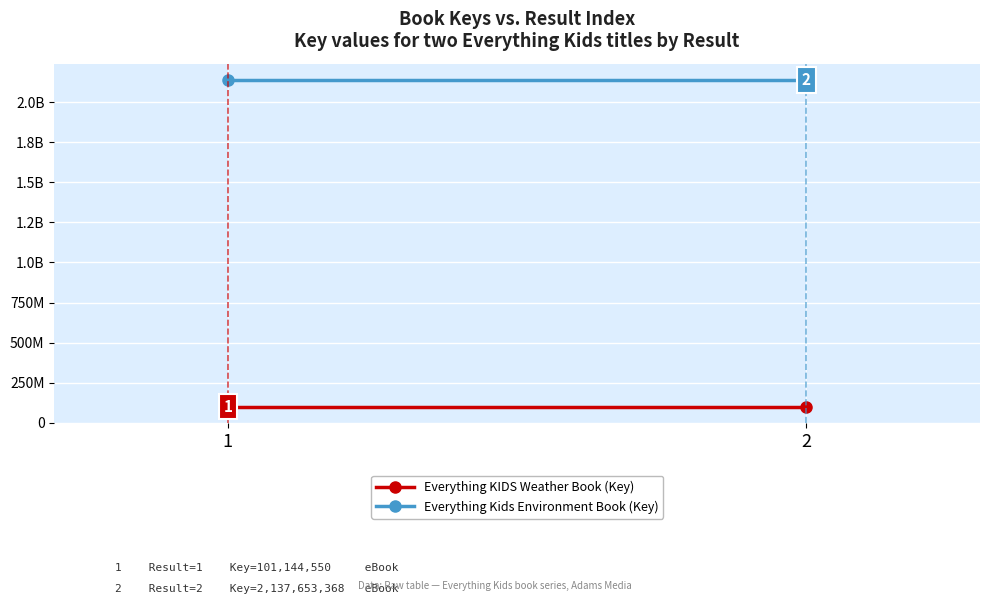

What is the lowest value of the Everything KIDS Weather Book (Key) series?

101144550